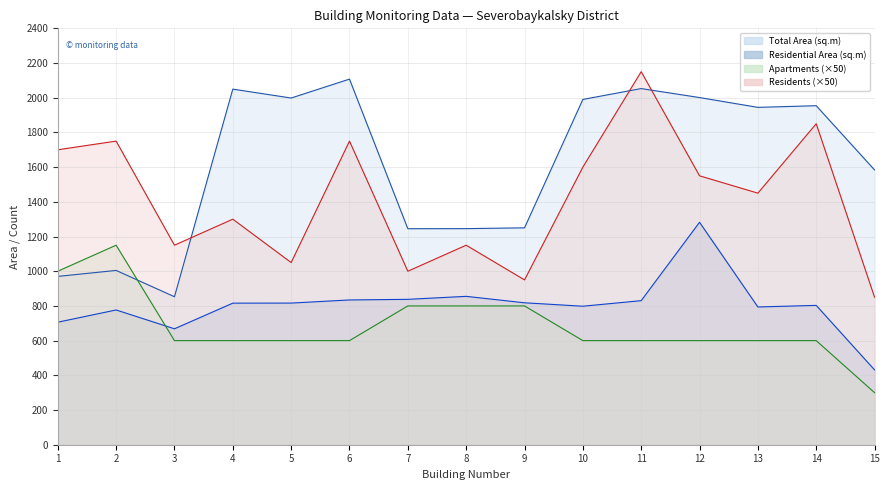

At which label is Apartments closest to 725?

7